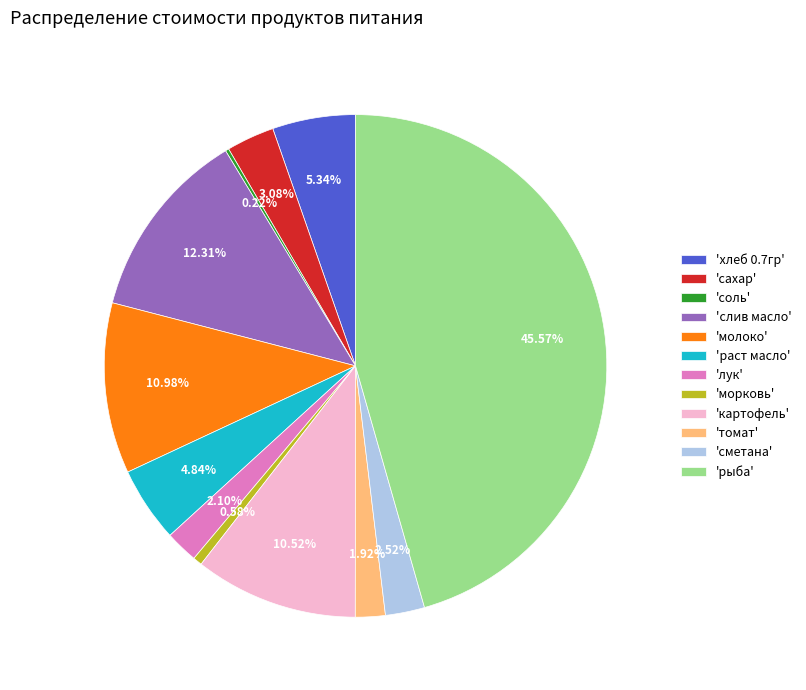

Do 'лук' and 'морковь' together represent more than half of the pie?

No